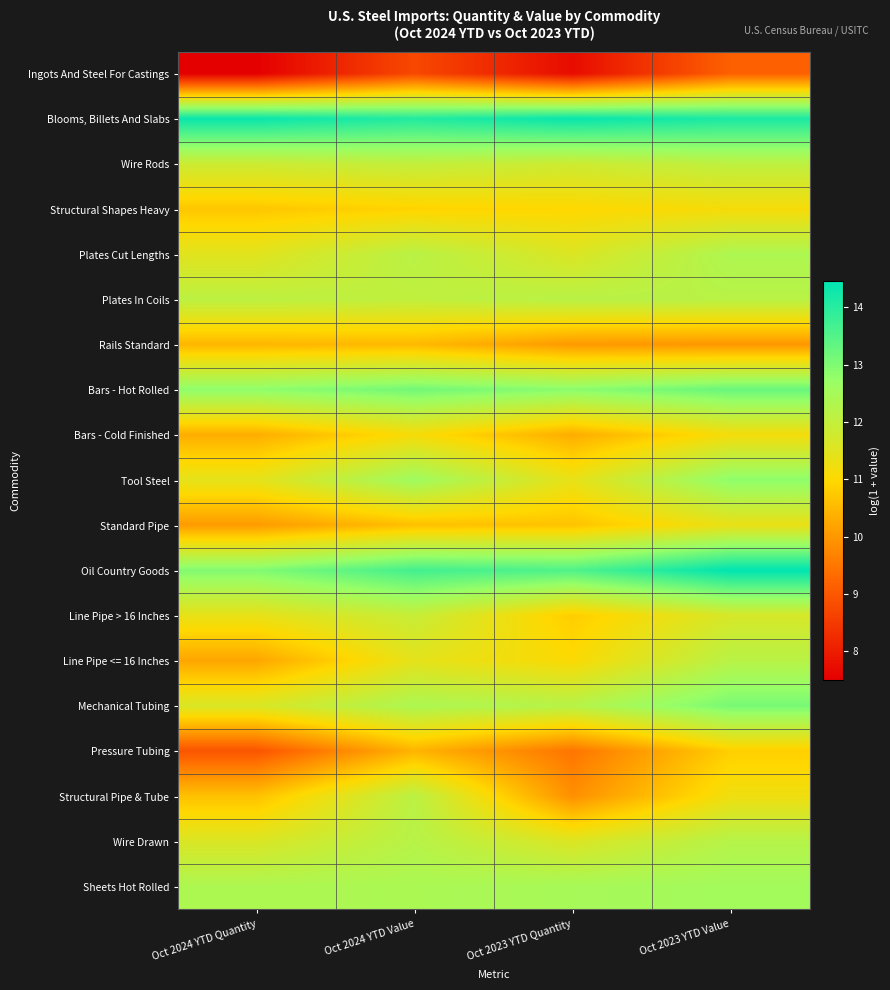

What is the total value across all series at Oct 2024 YTD Quantity?

212.8